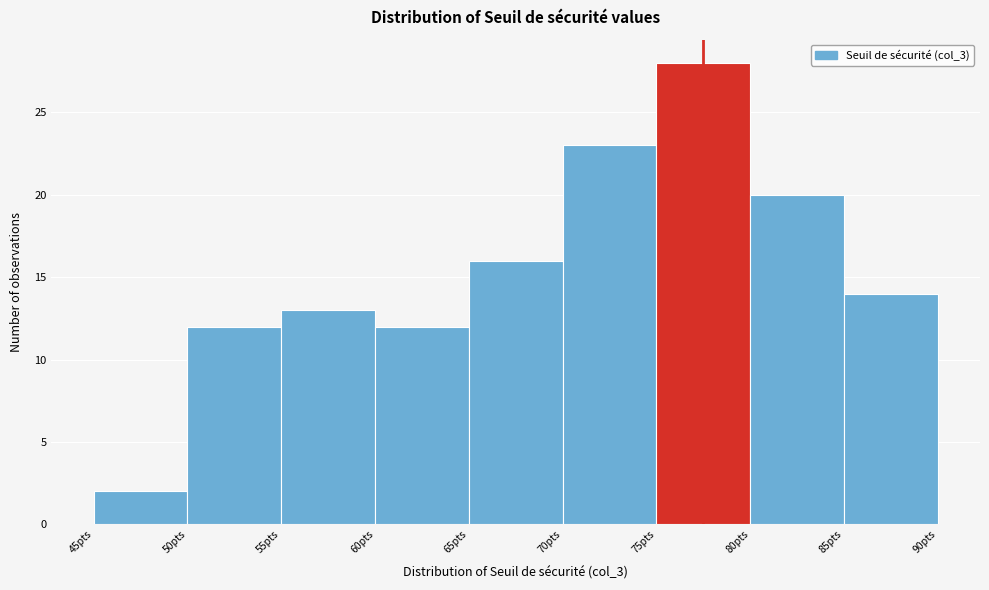

Reading left to right, transcribe this chart: for each bar, give the range it covers on the x-axis and its height. The values are not printed on the chart, so give them approximately, as read against the axis.

45 to 50: 2
50 to 55: 12
55 to 60: 13
60 to 65: 12
65 to 70: 16
70 to 75: 23
75 to 80: 28
80 to 85: 20
85 to 90: 14